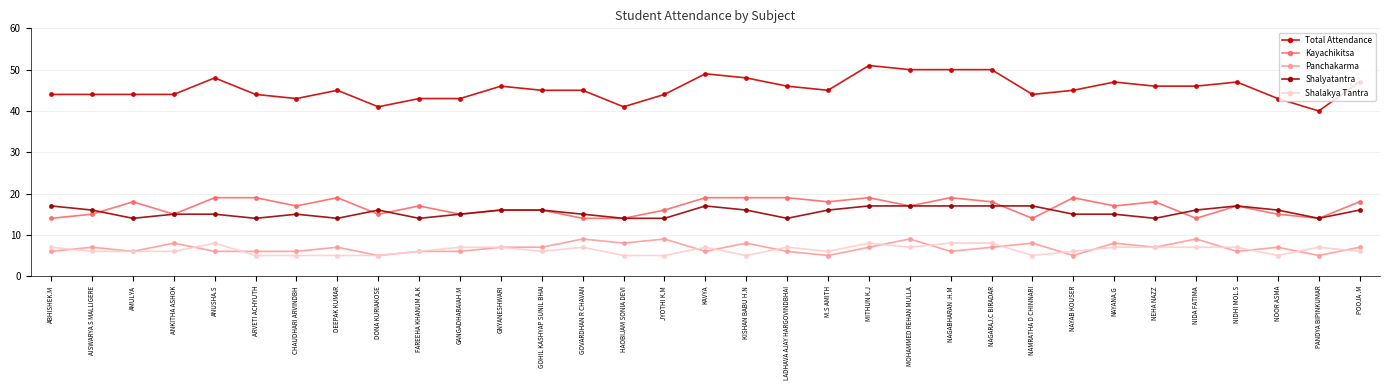

What is the spread (max minus min) of values at ARVETI ACHYUTH?

39